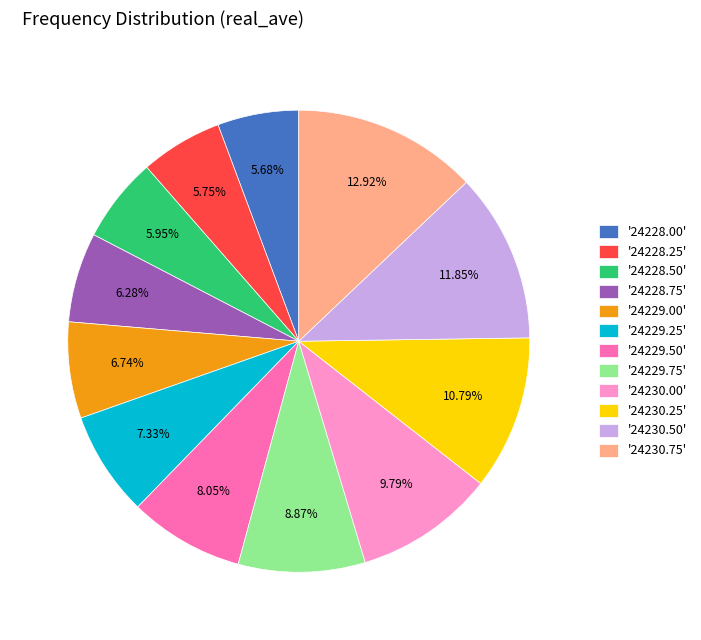

Count the number of slices in the pie.

12